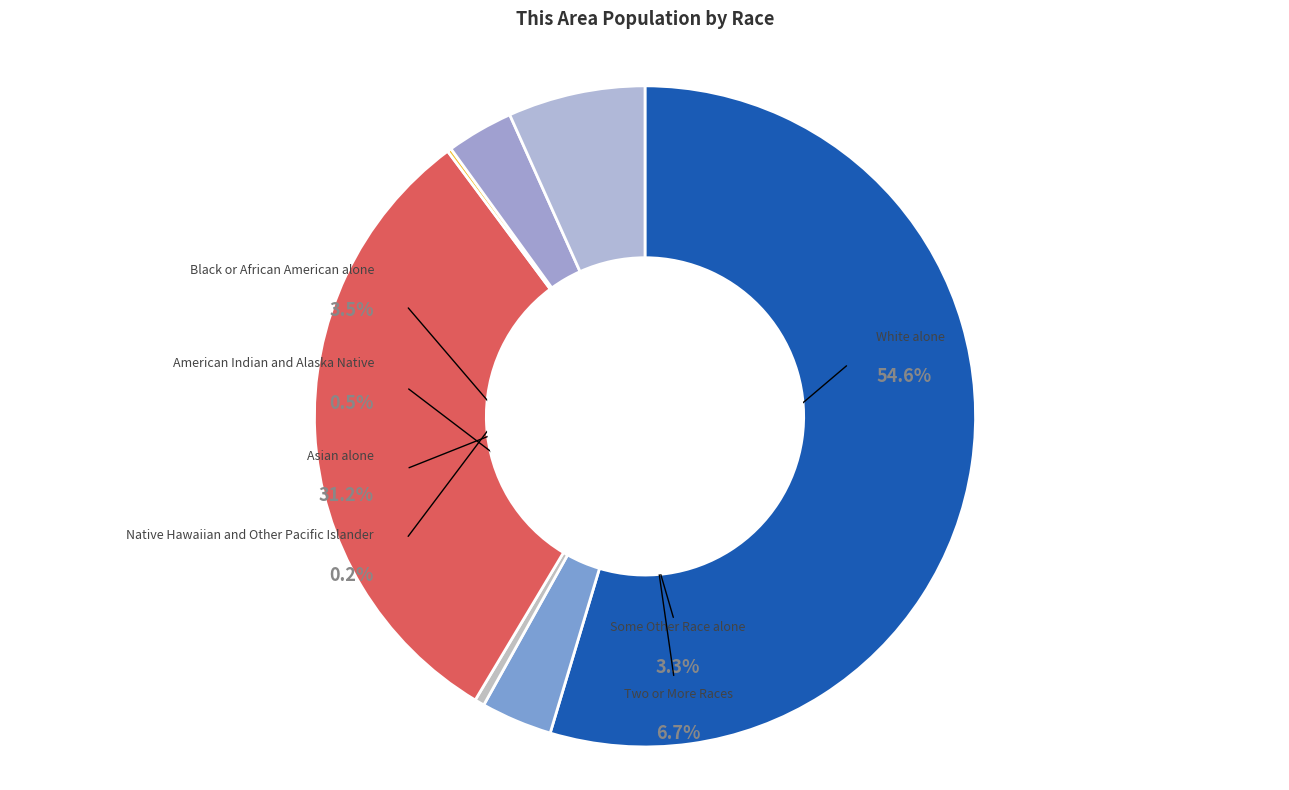

How many segments does this pie chart have?

7